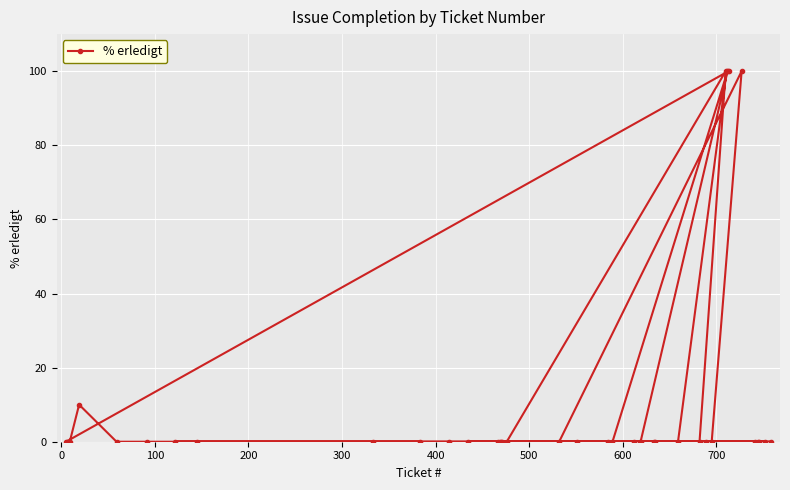

What is the value of the 33rd point from the left?

100